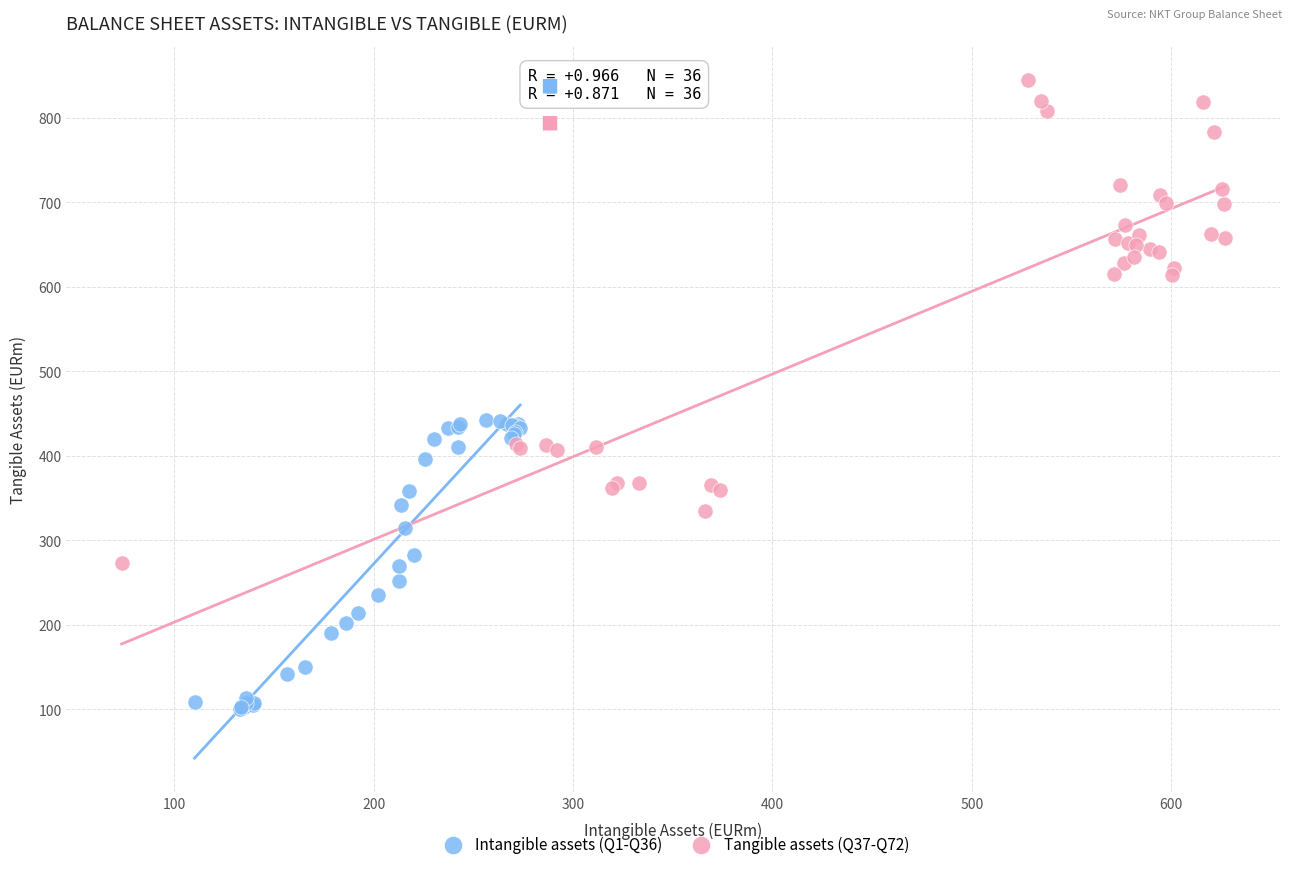

Which series reaches the maximum Y coordinate?

Tangible assets (Q37-Q72)